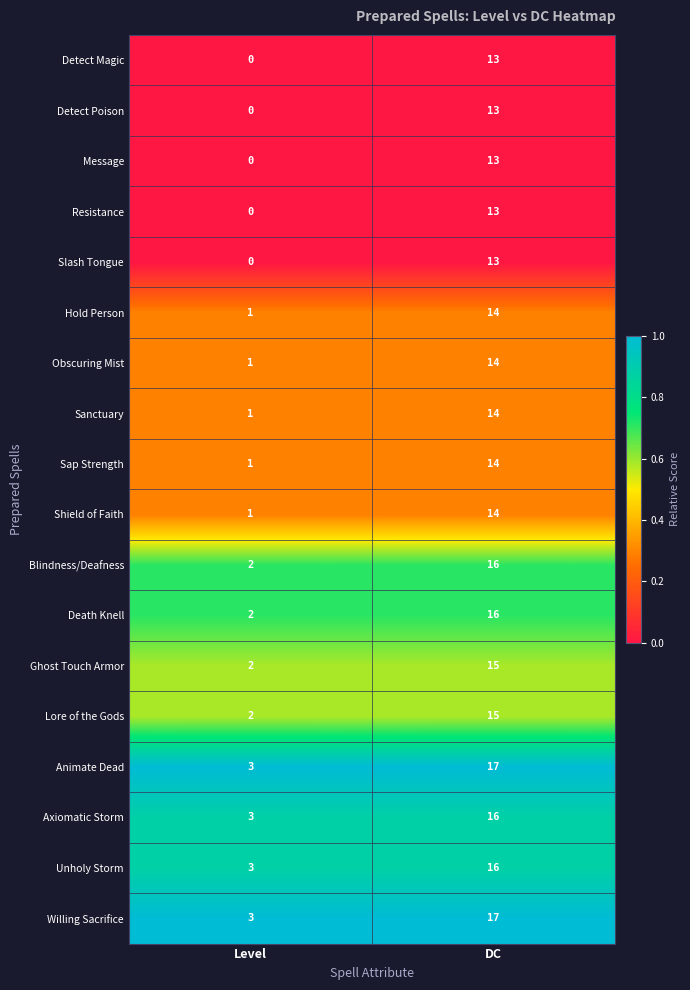

The Unholy Storm series shows 1 at Level. True or false?

False